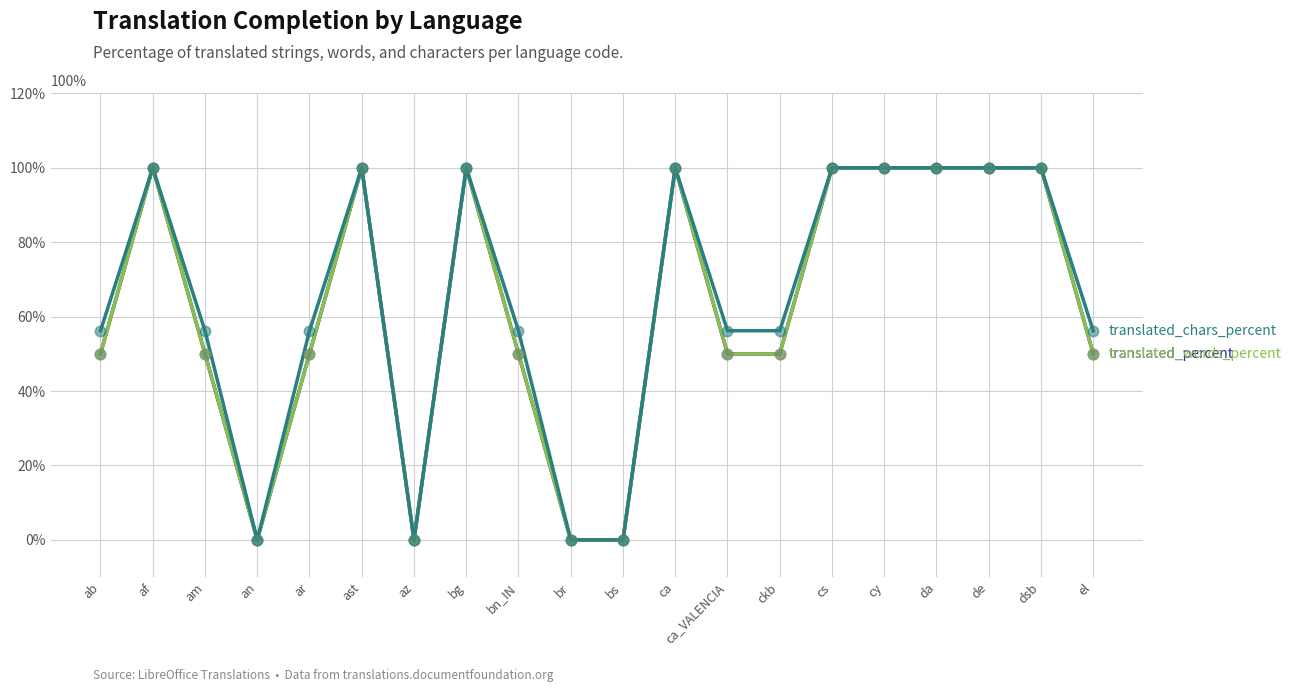

What is the total value across all series at el?

156.2